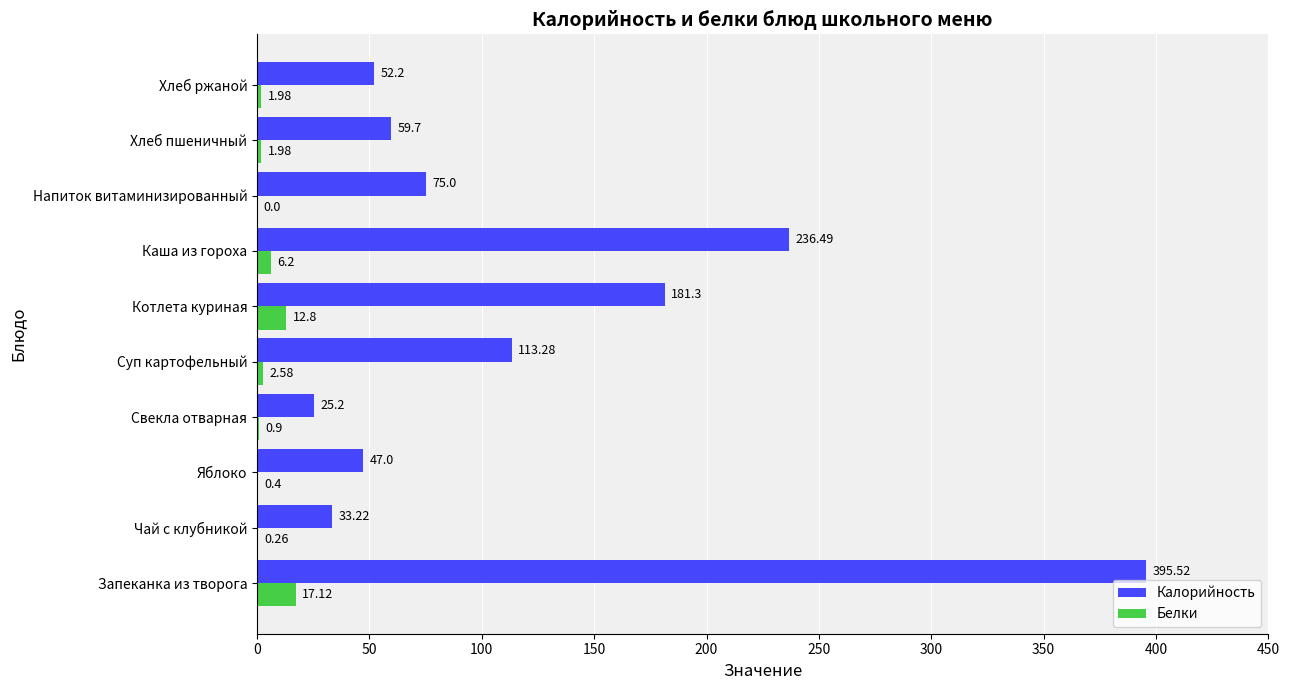

What is the maximum value shown in the chart?

395.5